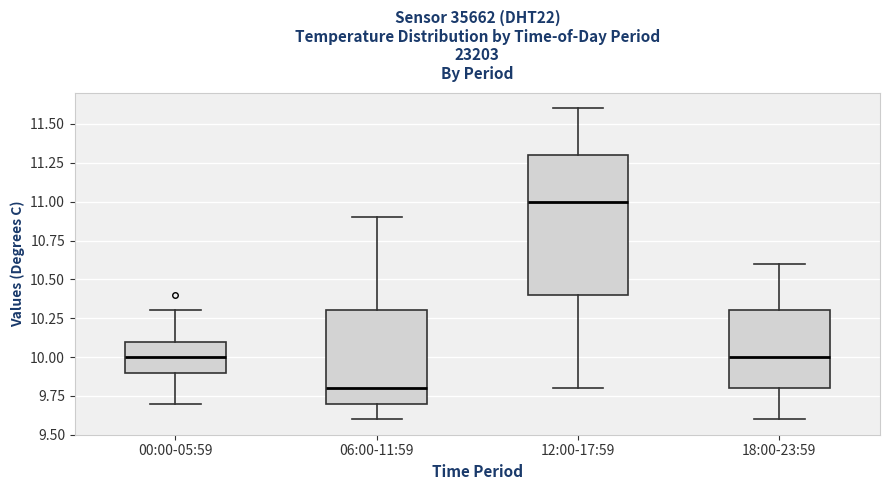

Reading left to right, read every box against the y-axis: the position of its median line, the range the box covers, and the ends of its whiskers. The values are not printed on the chart, so give them approximately, as read against the axis.

00:00-05:59: median 10.0, box 9.9 to 10.1, whiskers 9.7 to 10.3
06:00-11:59: median 9.8, box 9.7 to 10.3, whiskers 9.6 to 10.9
12:00-17:59: median 11.0, box 10.4 to 11.3, whiskers 9.8 to 11.6
18:00-23:59: median 10.0, box 9.8 to 10.3, whiskers 9.6 to 10.6